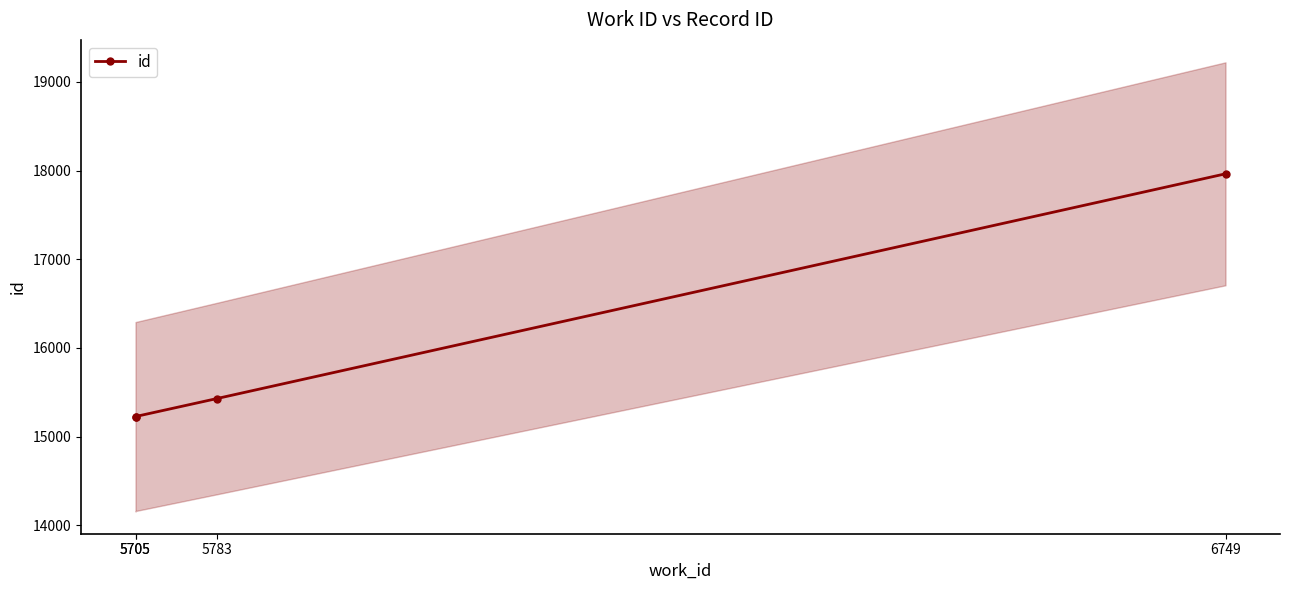

Reading left to right, list all the values displayed in this chart.

15223	15226	15429	17964